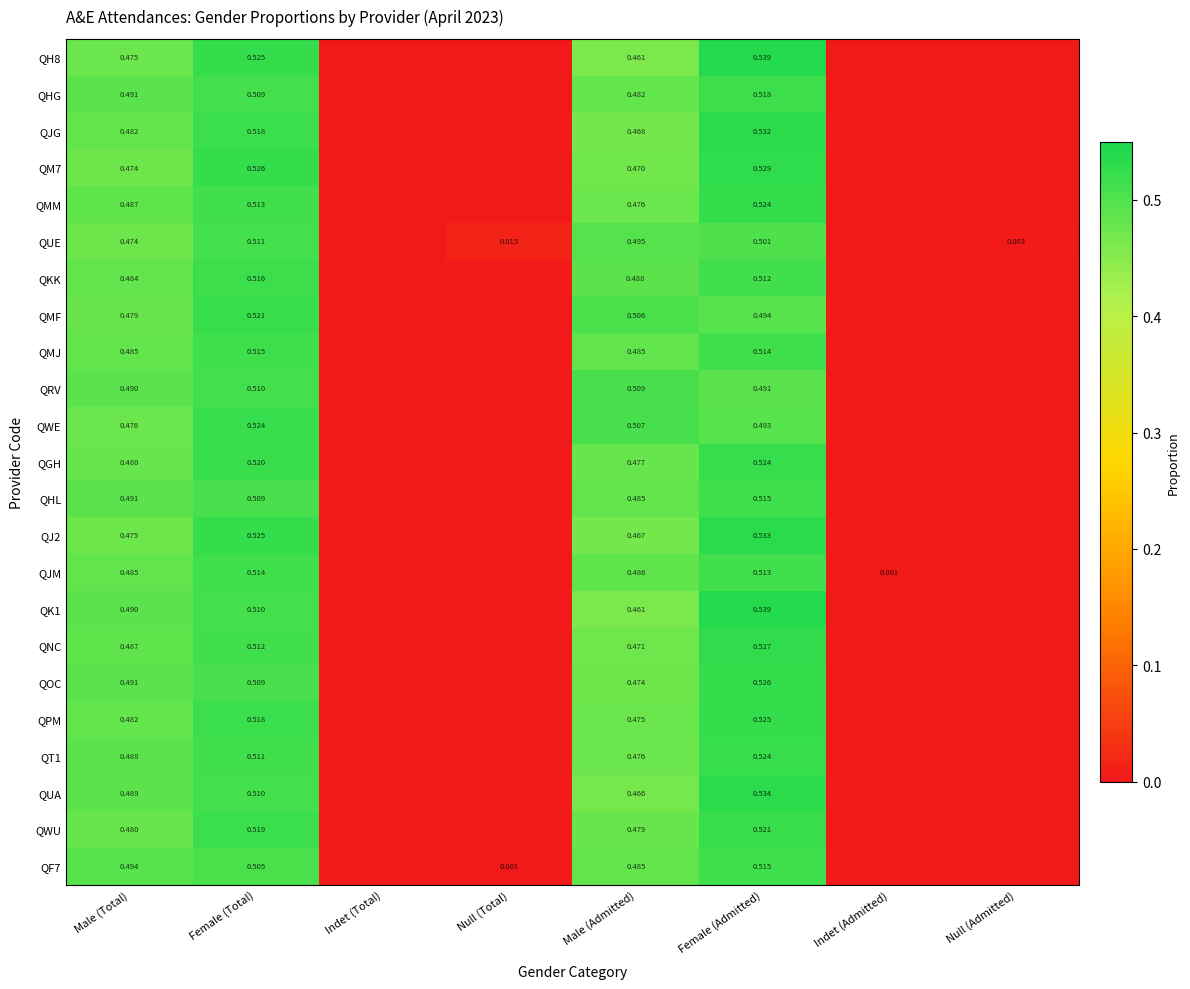

Count the number of categories in the chart.

8